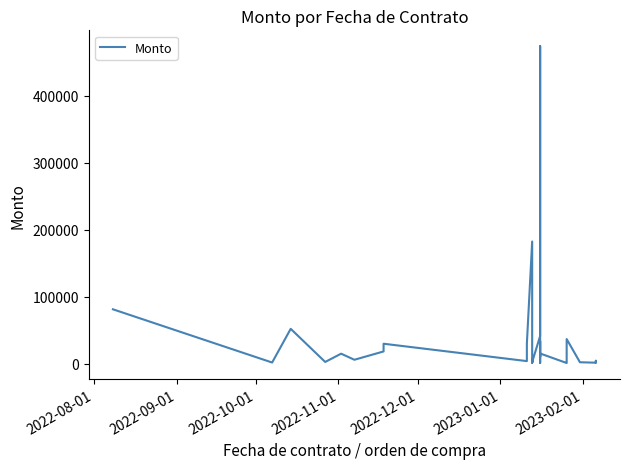

What is the sum of all values?

1156229.9